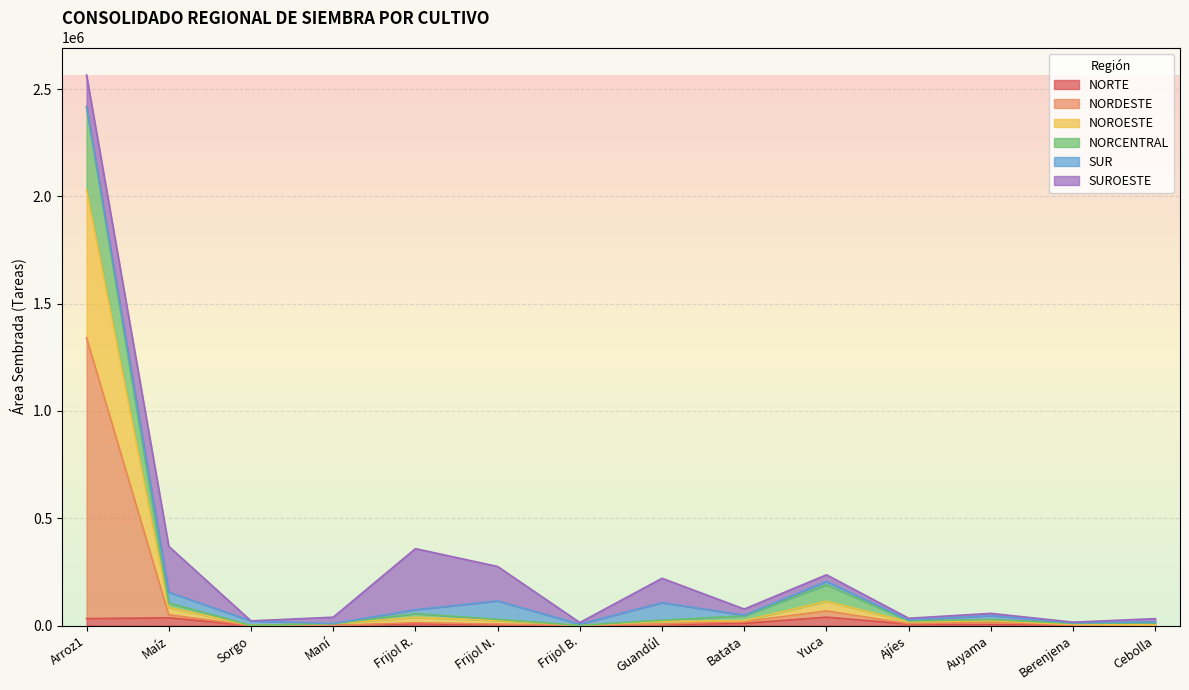

Is it true that NORTE equals 31898 at Arroz1?

True